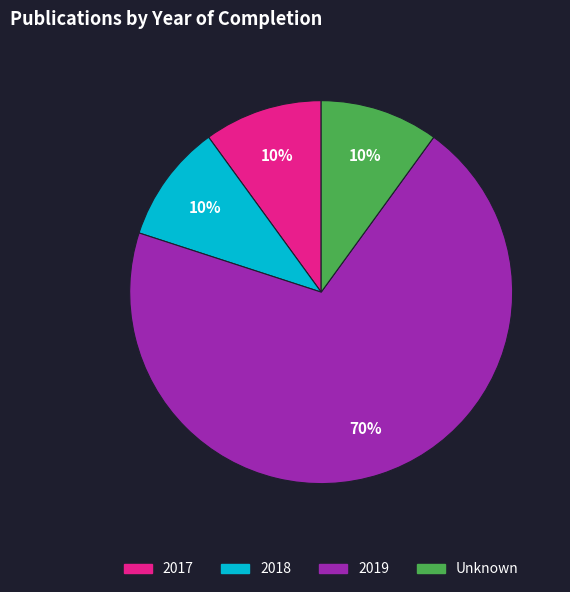

To the nearest percent, what portion does 2017 represent?

10%